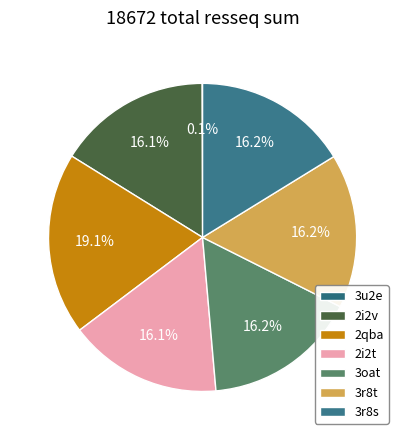

Rank the categories by value from highest to lowest.

2qba_B, 3r8s_A, 3r8t_A, 3oat_A, 2i2t_B, 2i2v_B, 3u2e_D, 3u2e_C